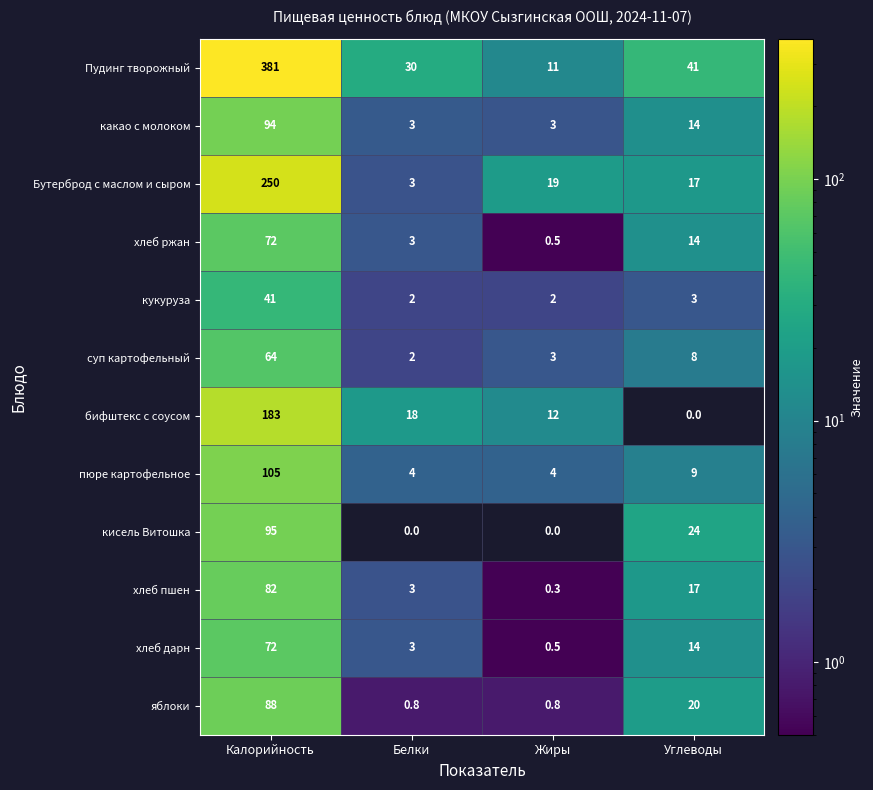

Where is кукуруза nearest to the value 21?

Углеводы